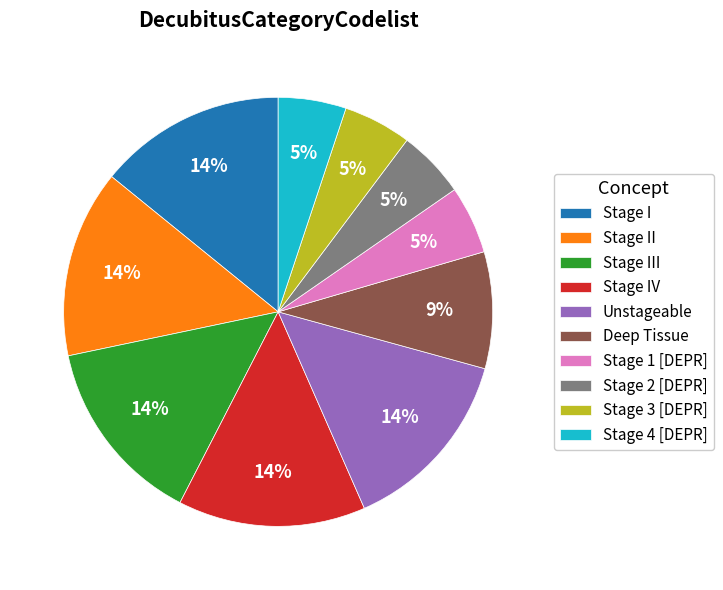

Is the sum of Stage III and Stage IV greater than half?

No